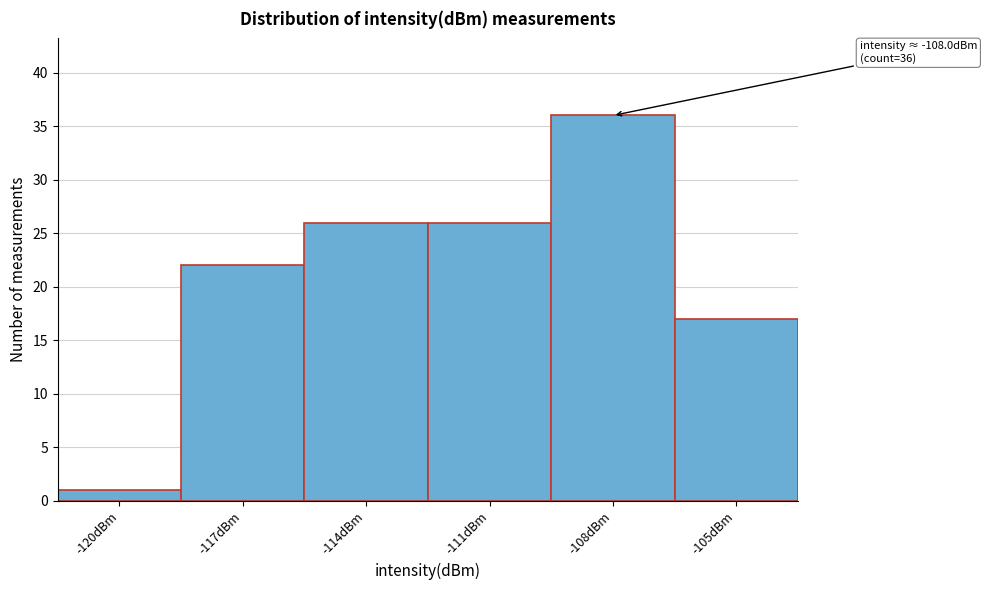

Reading left to right, what are all the values shown in this chart?

1	22	26	26	36	17